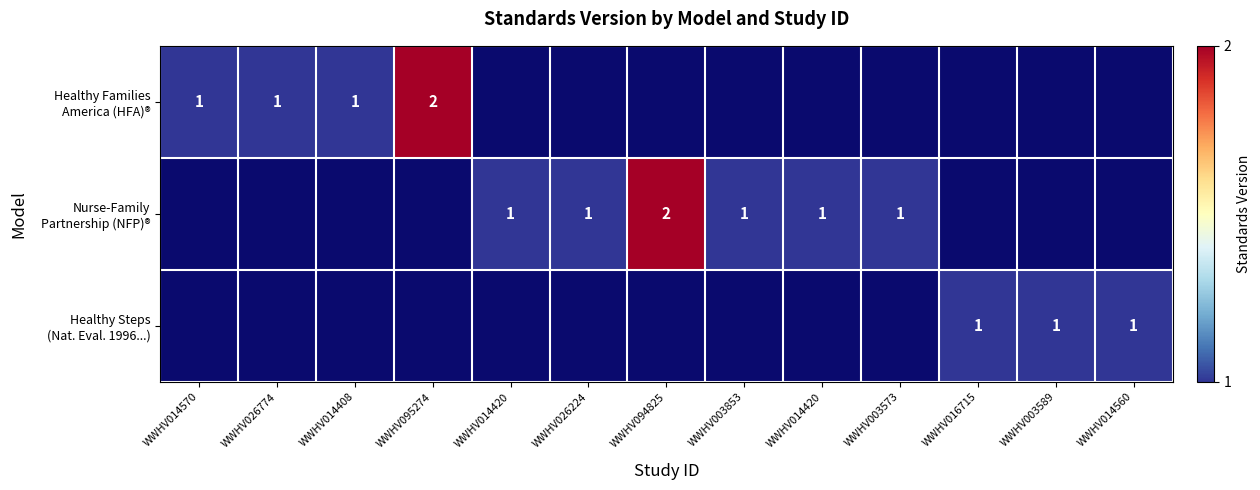

Where is Healthy Families America (HFA)® nearest to the value 1?

WWHV014570